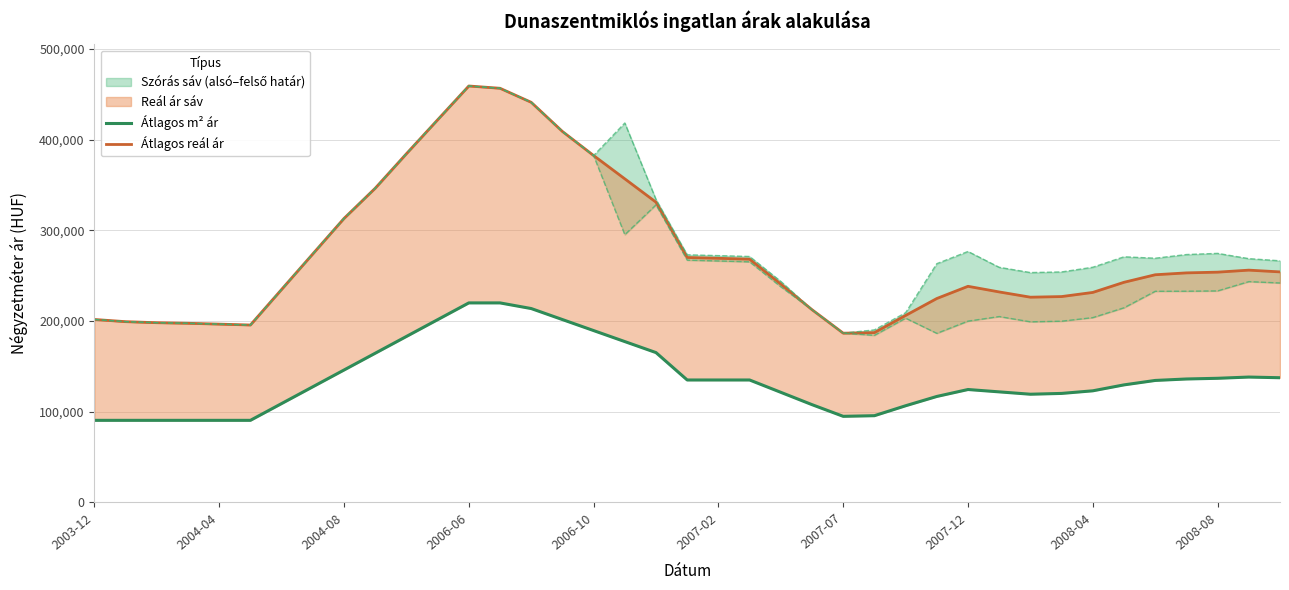

True or false: Átlagos m² ár and Átlagos reál ár cross at least once.

False